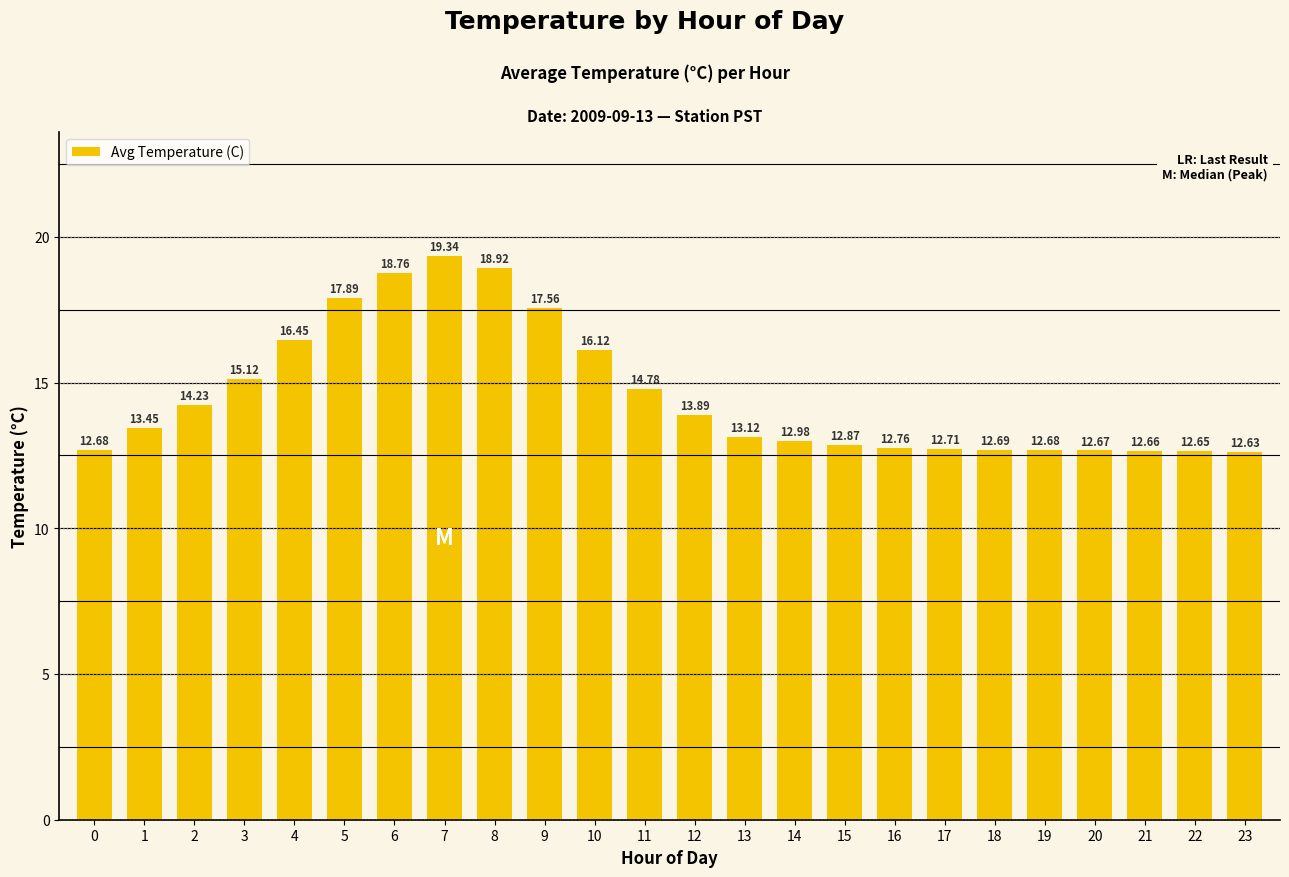

Which has a higher value, 7 or 20?

7